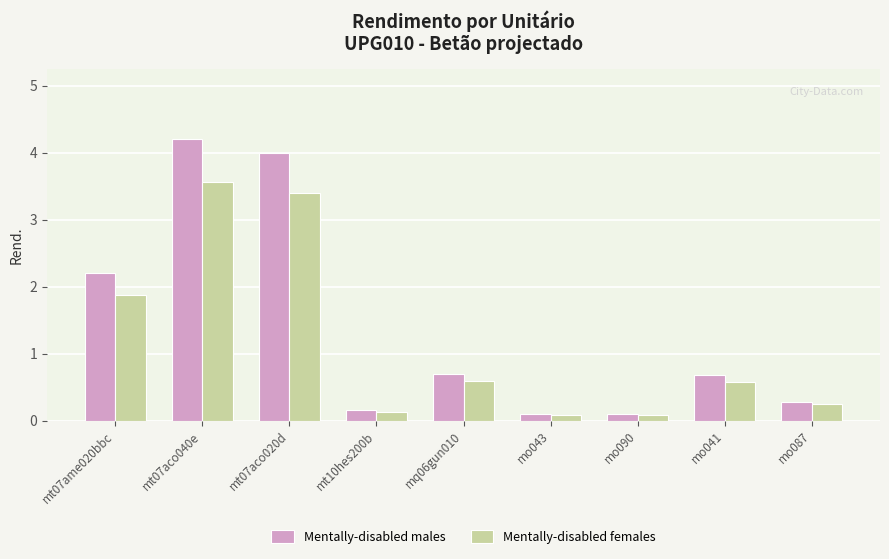

What is the label of the 4th bar from the left?

mt10hes200b